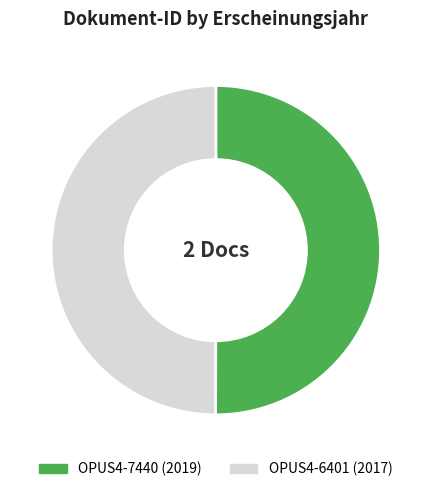

True or false: OPUS4-7440 (2019) accounts for 42% of the total.

False